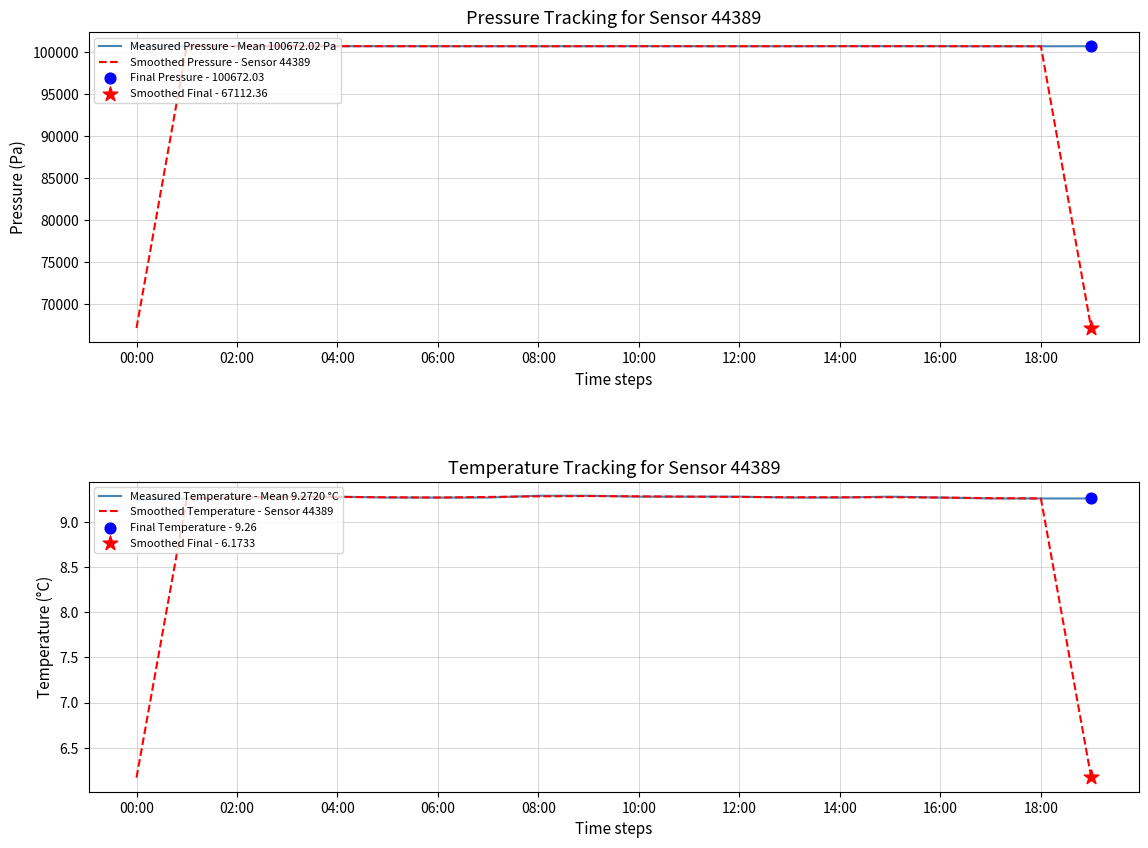

Which series has the widest spread of Y values?

Smoothed Pressure - Sensor 44389